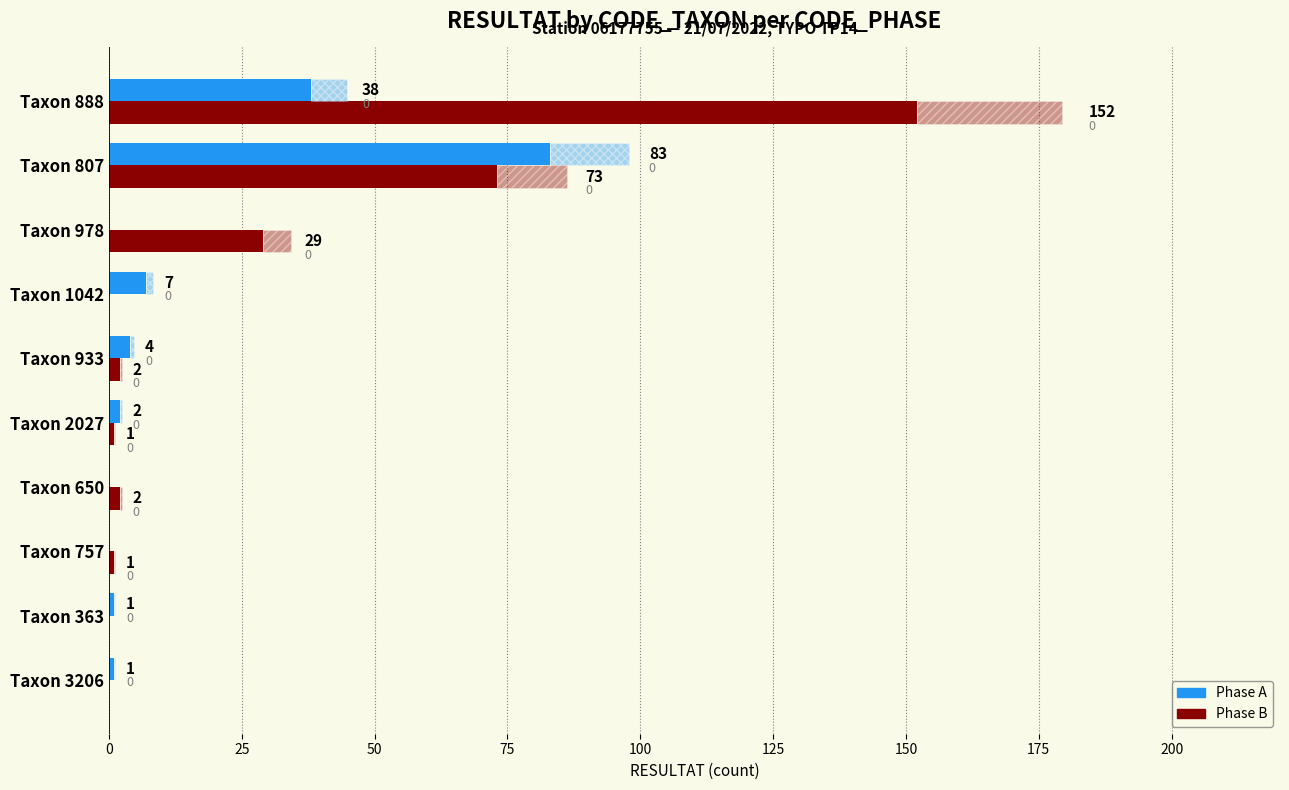

How many values in the Phase A series exceed 2?

4